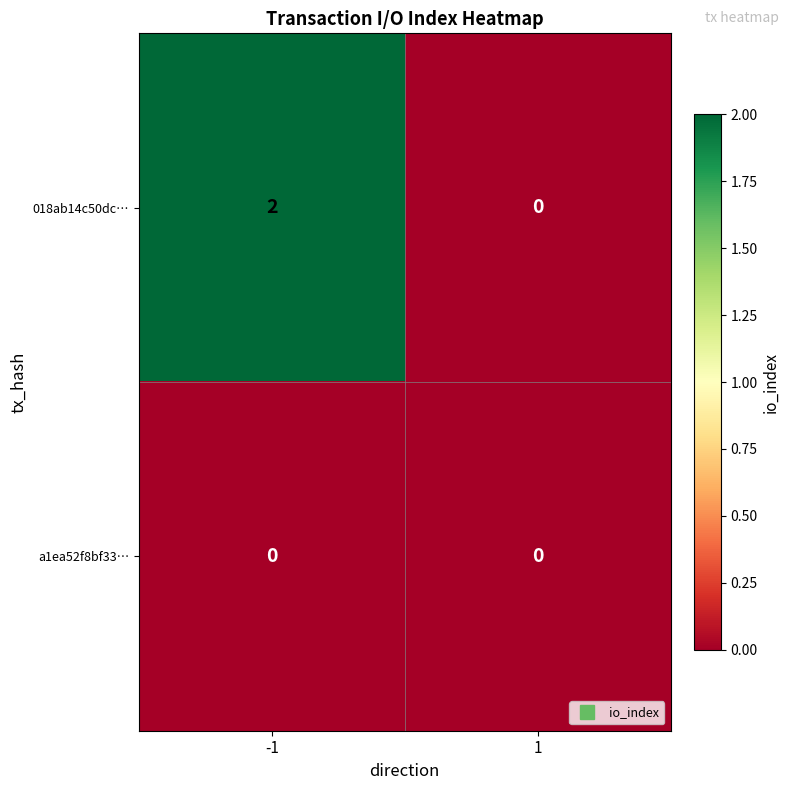

Reading left to right, transcribe all the data shown in this chart.

018ab14c50dc…: -1=2	1=0
a1ea52f8bf33…: -1=0	1=0